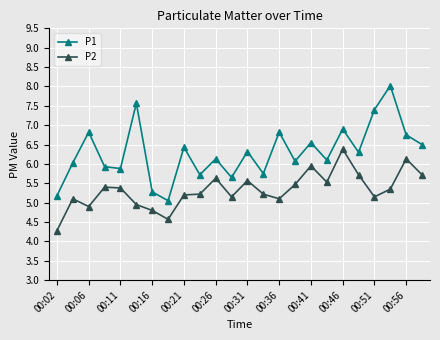

What is the difference between the maximum and minimum values in the P1 series?

3.0